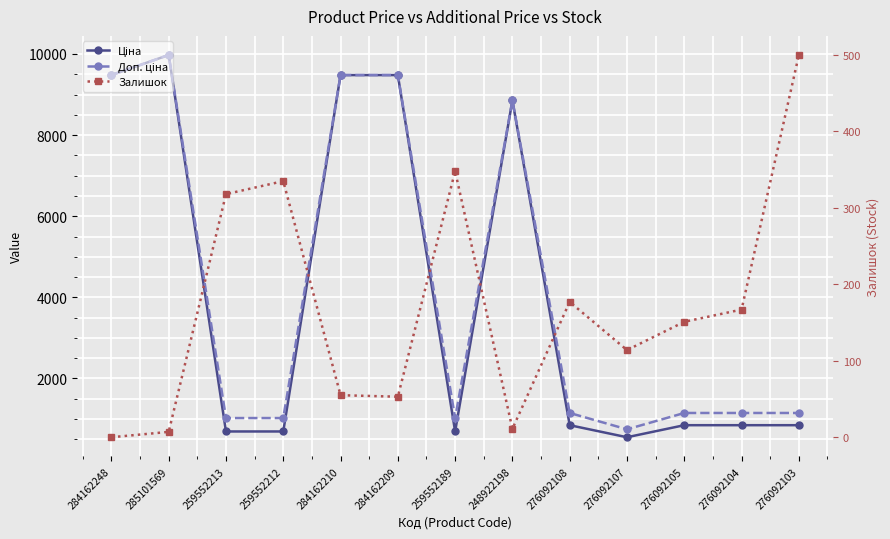

At how many categories does at least one series exceed 1351?

5